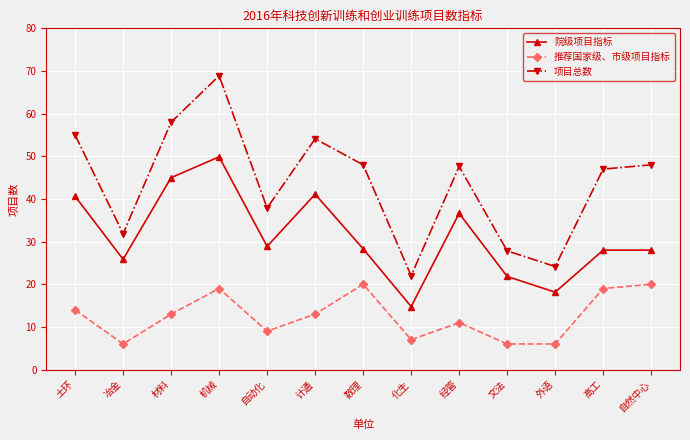

Between 土环 and 外语, which series saw the biggest shift?

项目总数